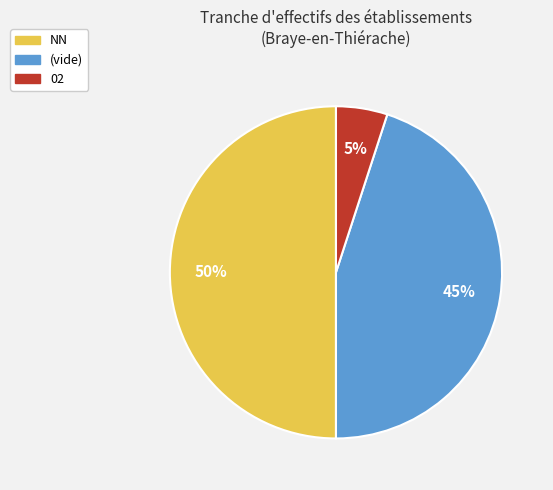

To the nearest percent, what is the average slice percentage?

33%